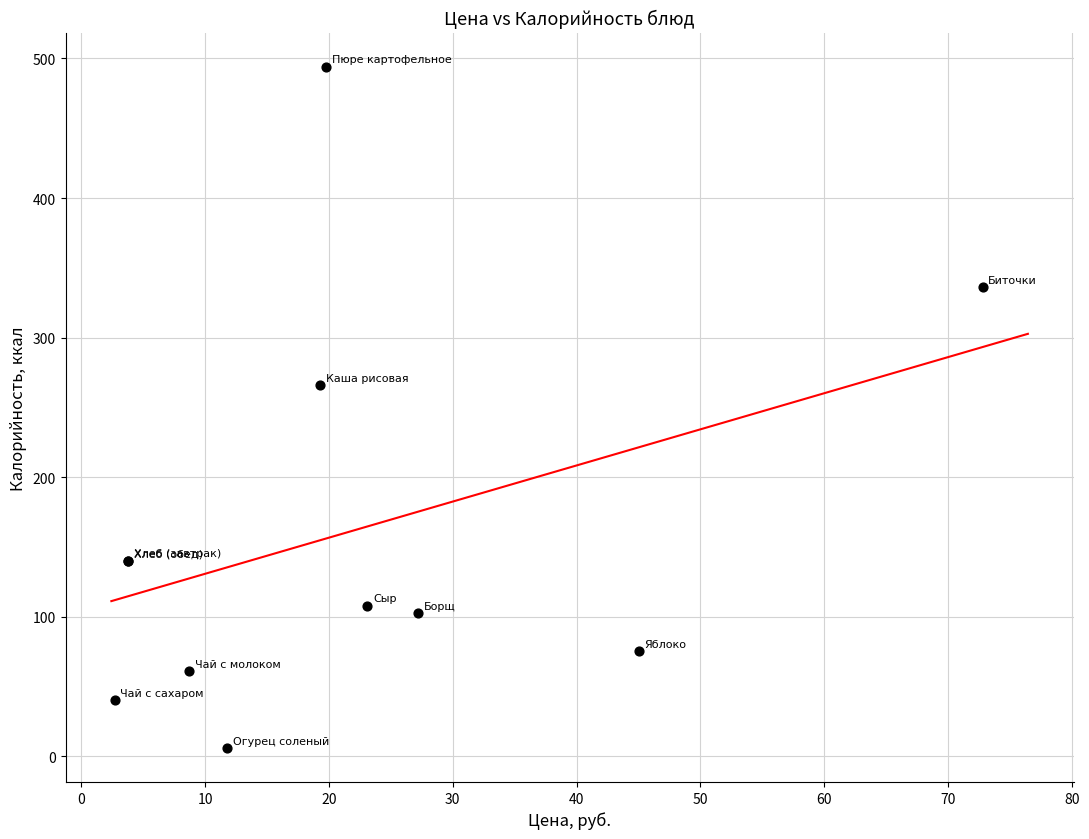

What Y value in the scatter plot is closest to 250?

266.0